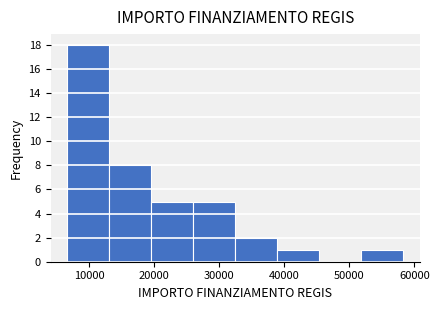

Which range on the x-axis has the tallest bar?

7000 to 13000